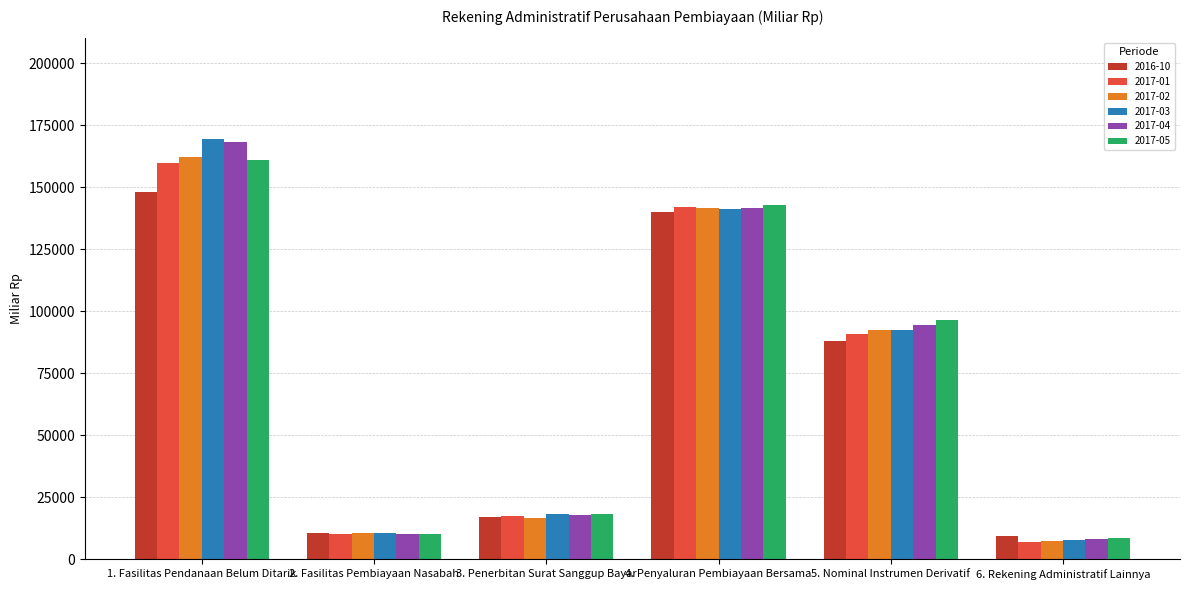

True or false: 2017-05 has a value of 17007.6 at 2. Fasilitas Pembiayaan Nasabah.

False